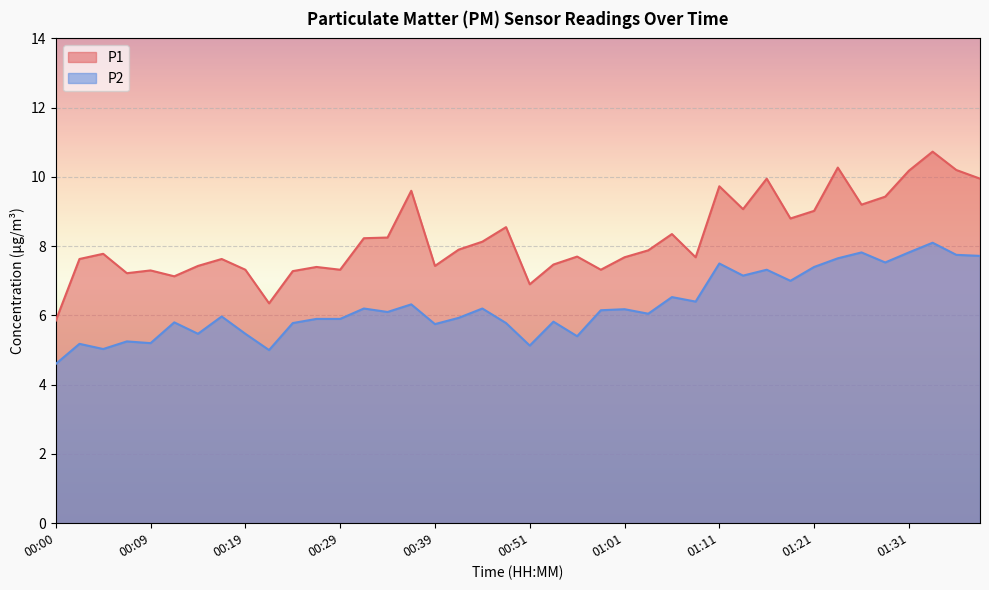

How many distinct data groups are displayed?

2